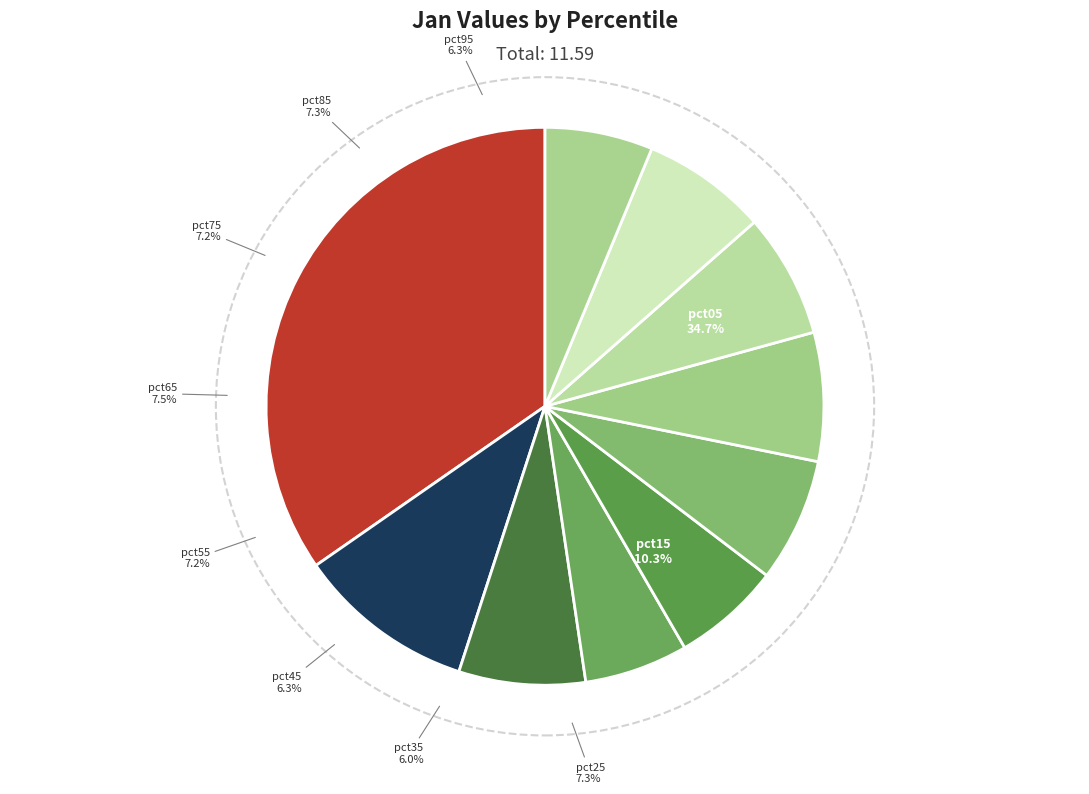

Which slice is the smallest?

pct35